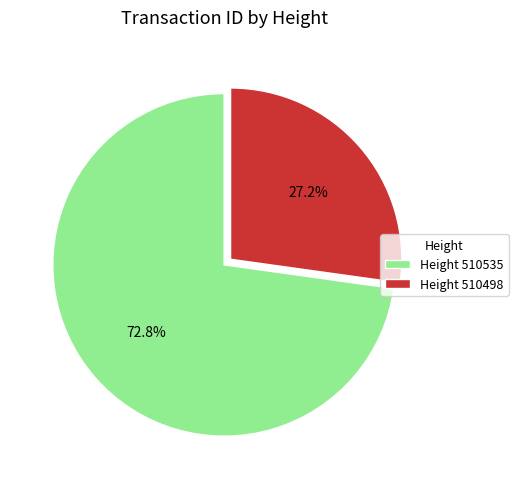

Is the sum of Height 510535 and Height 510498 greater than half?

Yes